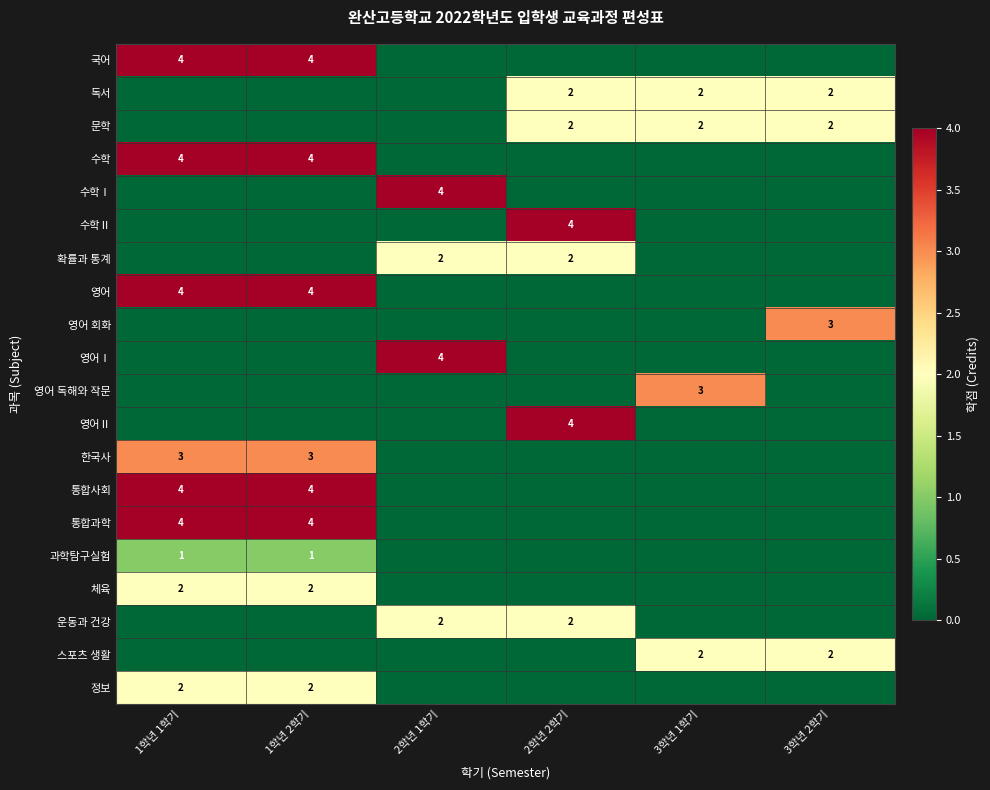

Is it true that 영어 equals 3 at 1학년 2학기?

False